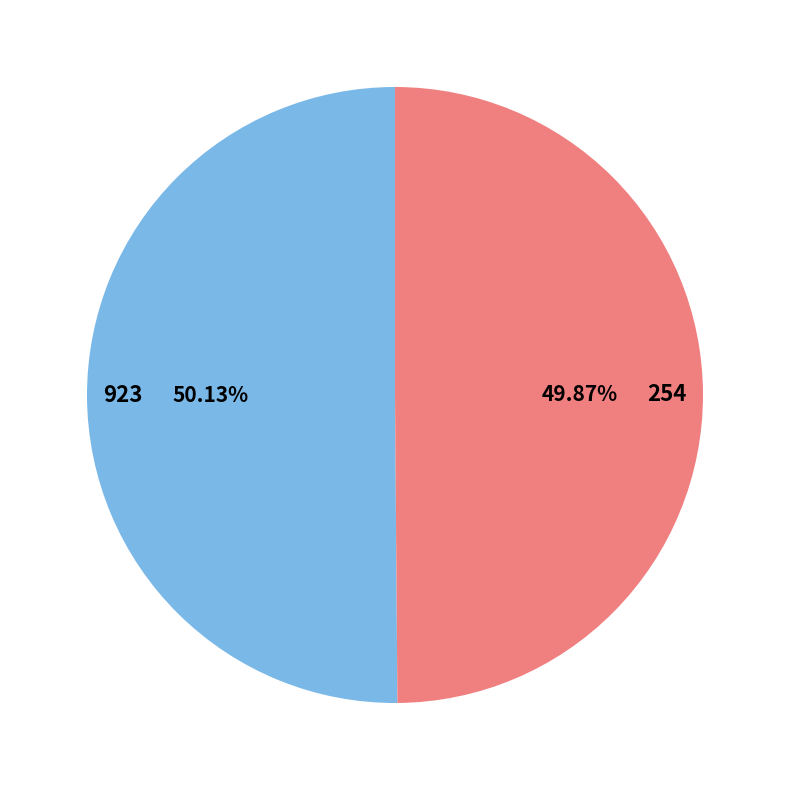

What is the ratio of the value at 923 to the value at 254?

1.0